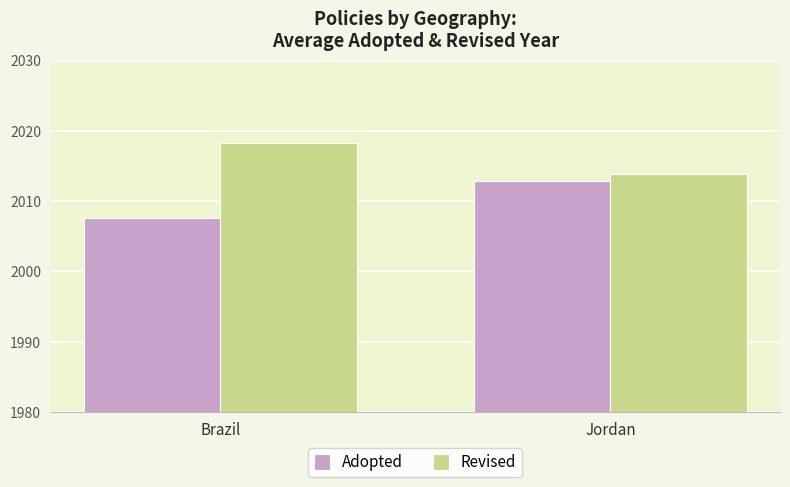

What is the average value of the Revised series?

2016.1